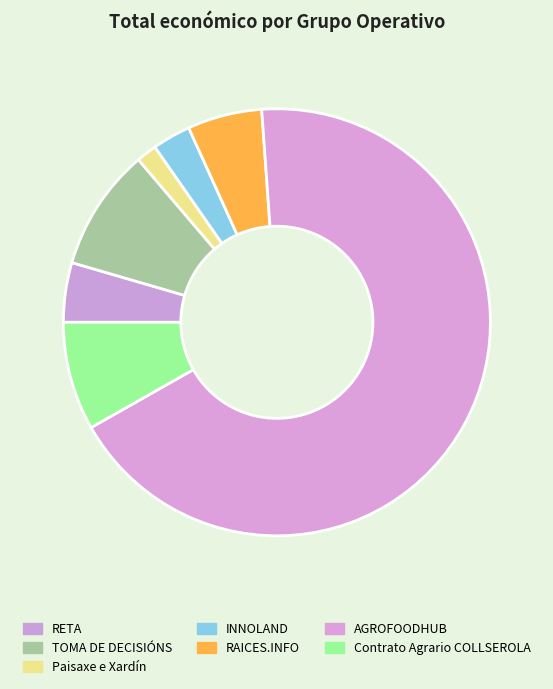

To the nearest percent, what portion does INNOLAND represent?

3%